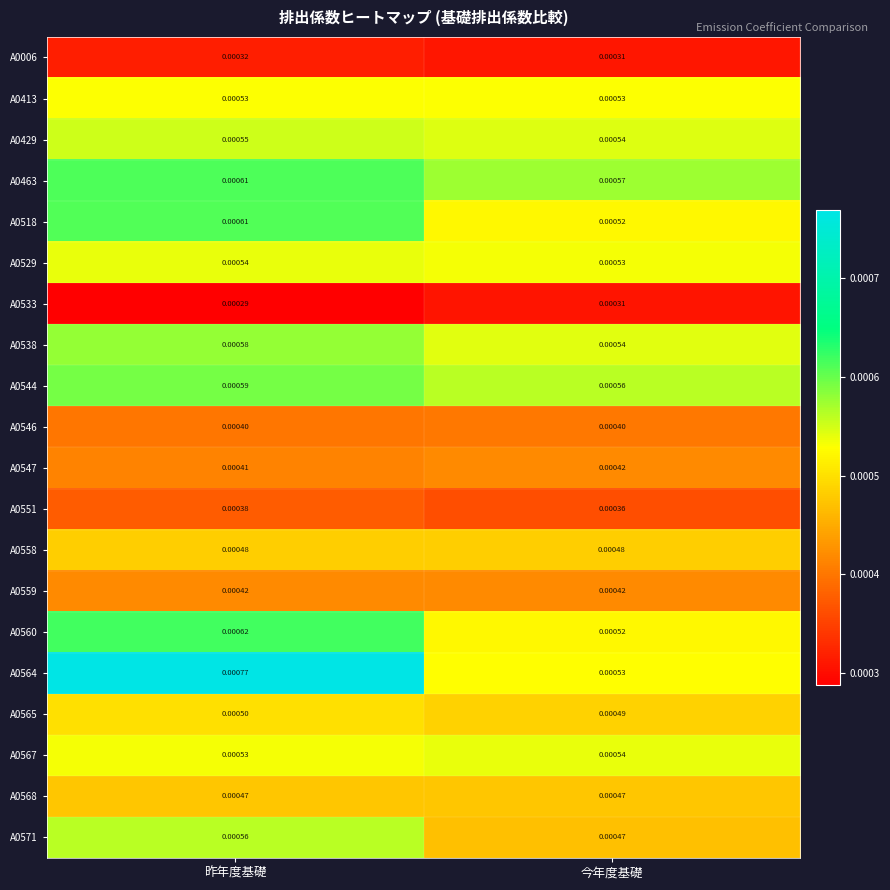

Is the value of A0558 at 昨年度基礎 greater than the value of A0544 at 昨年度基礎?

No